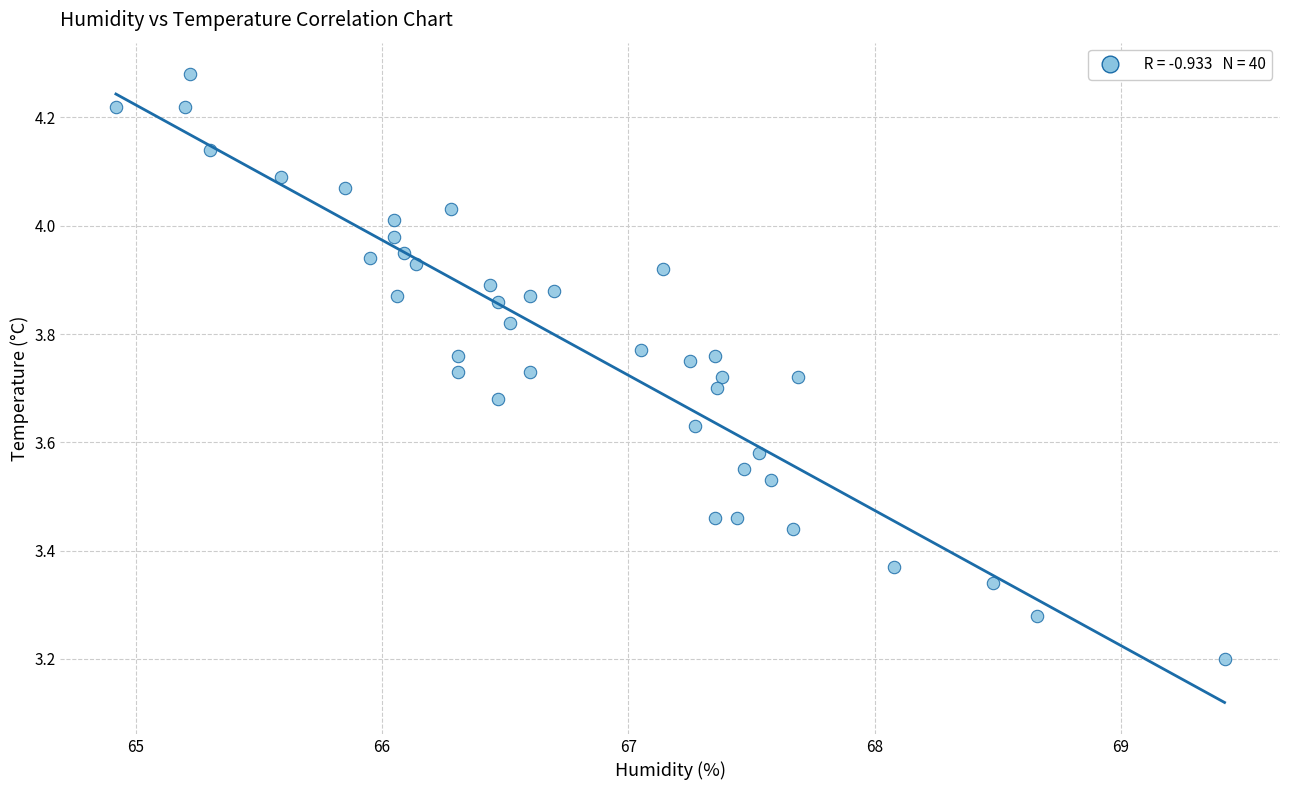

What Y value in the scatter plot is closest to 3?

3.2